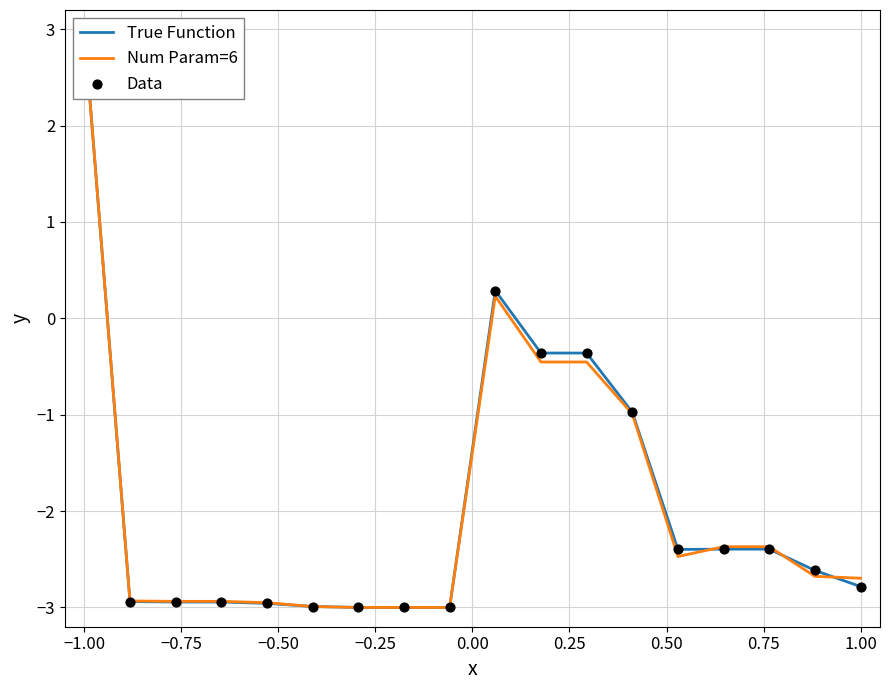

Which series has the largest total across all categories?

True Function